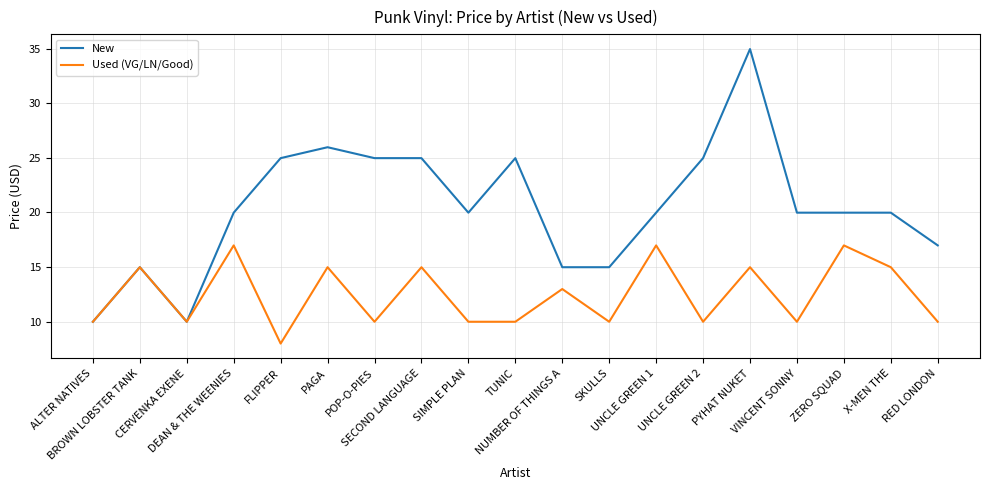

What position from the left is SECOND LANGUAGE?

8